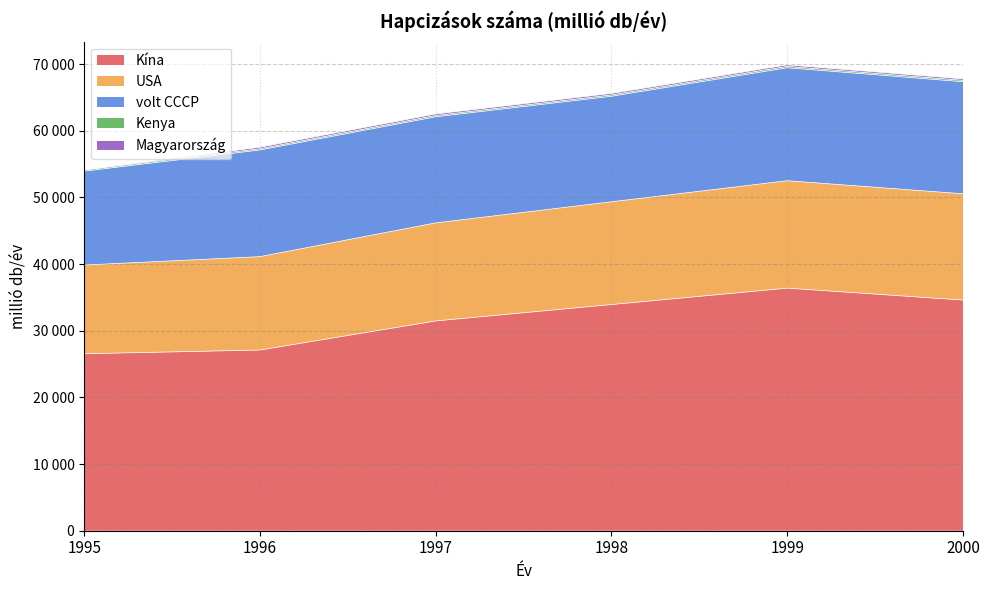

Where is Kenya nearest to the value 46177?

1997